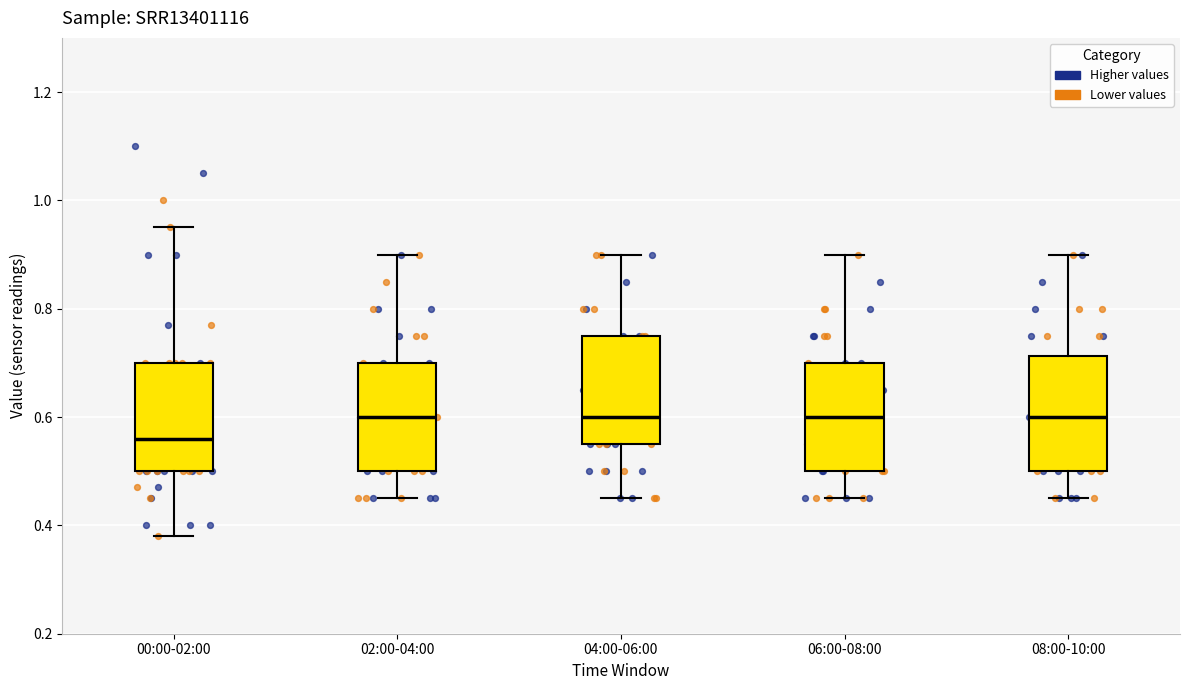

Which box has the lowest median line?

00:00-02:00